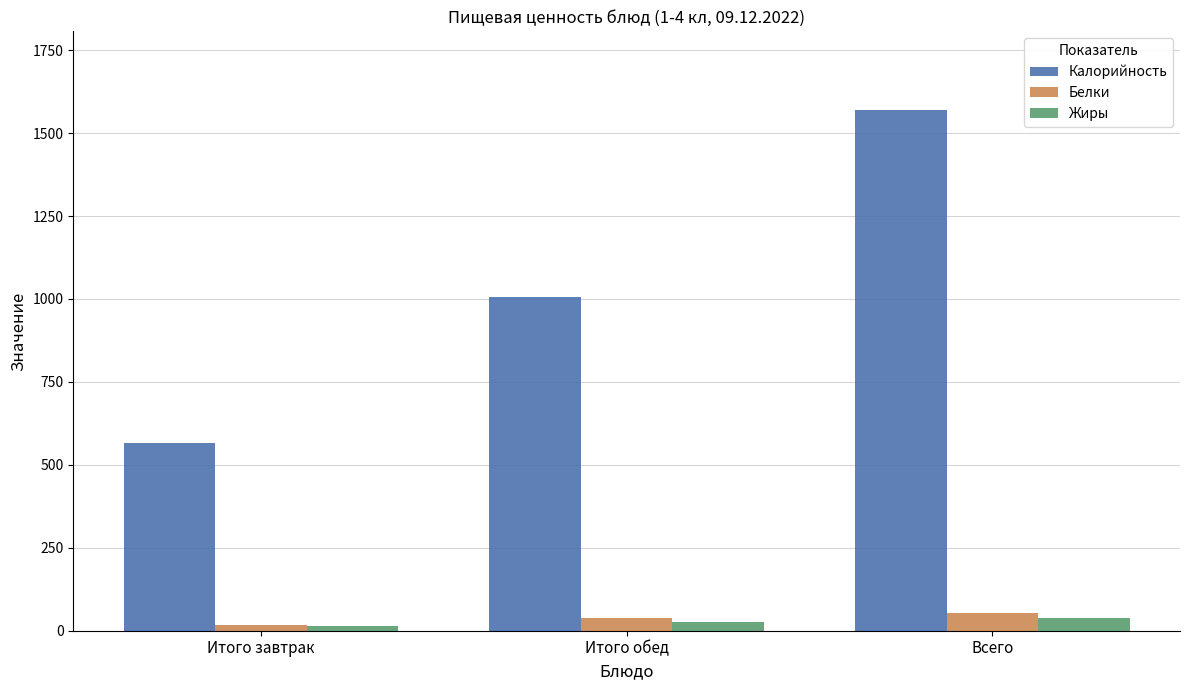

Which series has the largest range (max minus min)?

Калорийность